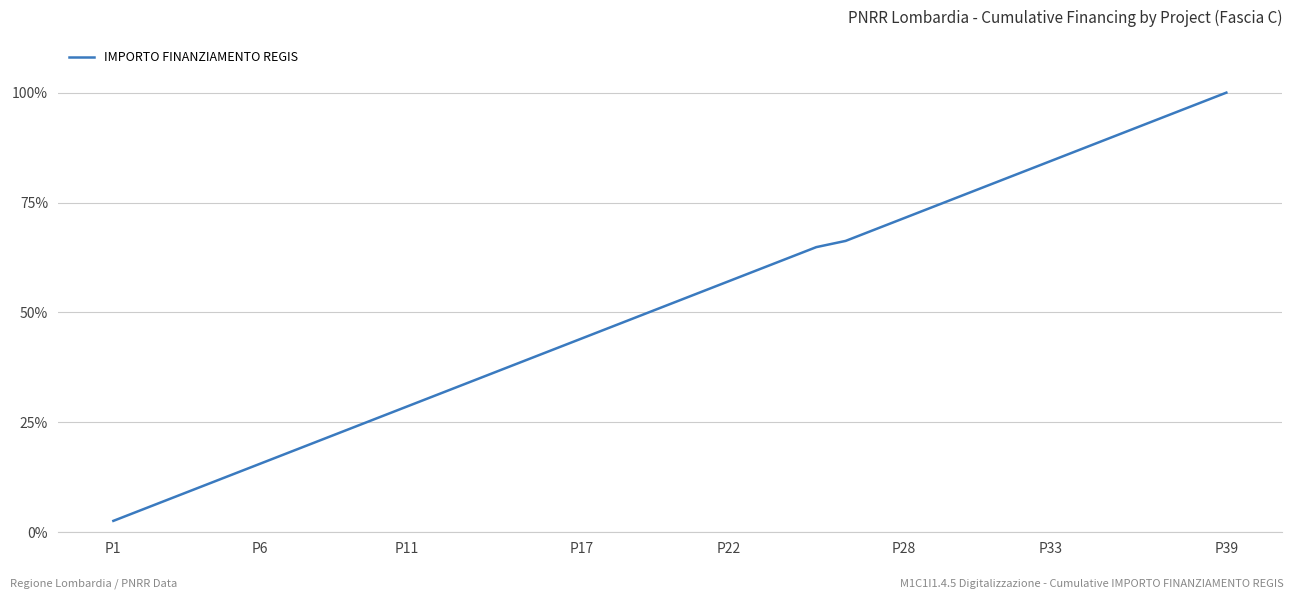

What is the smallest value displayed?

2.6